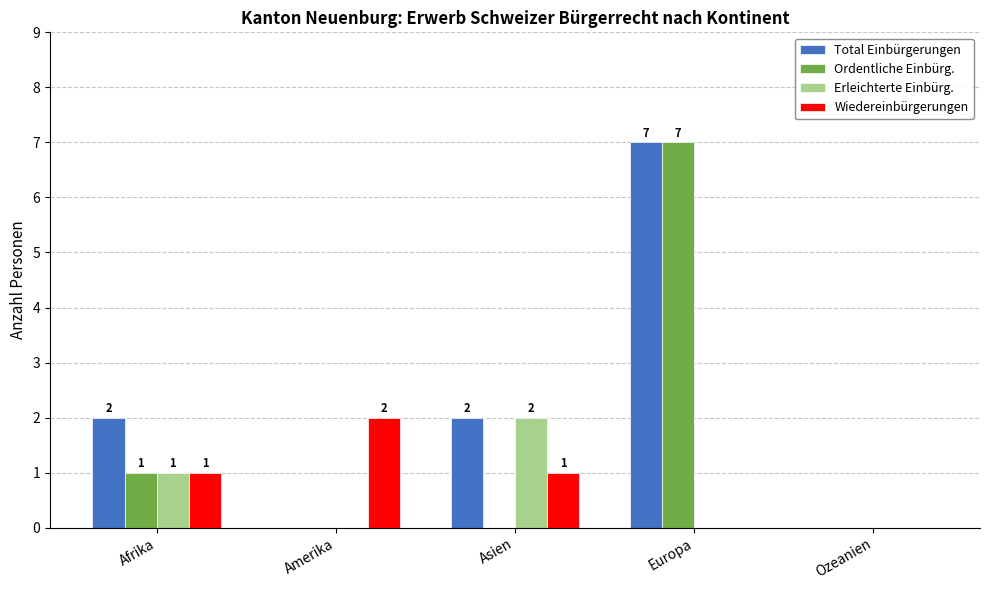

The Wiedereinbürgerungen series shows 0 at Ozeanien. True or false?

True